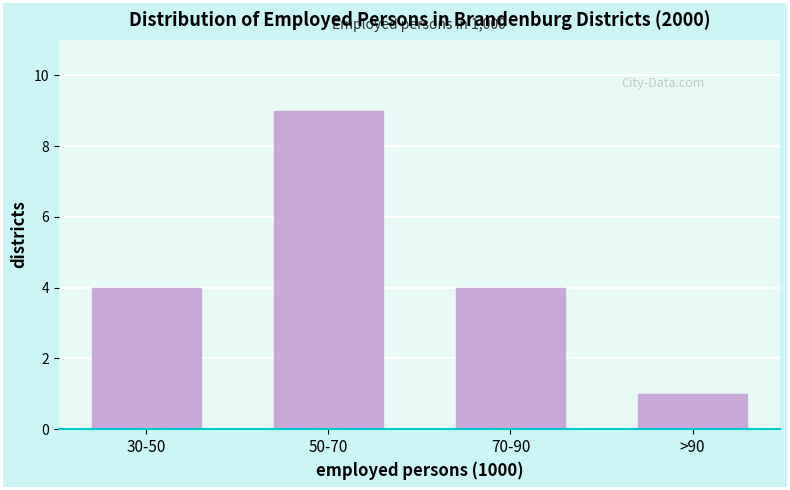

Reading left to right, what are all the values shown in this chart?

4	9	4	1